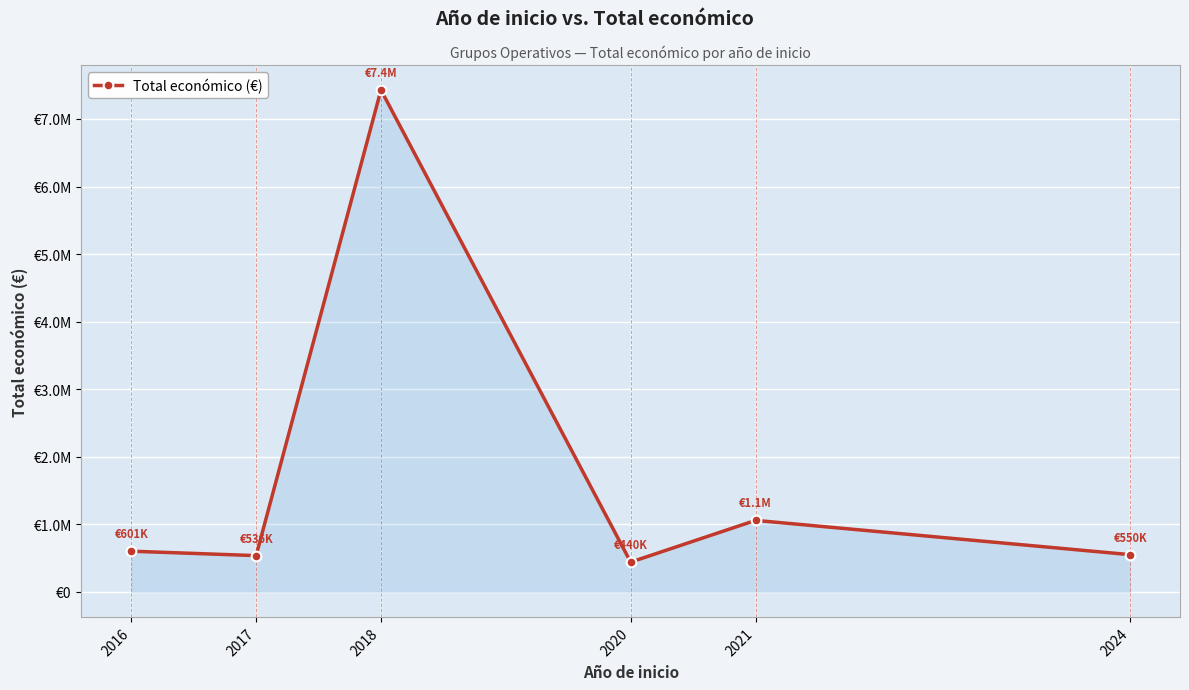

How many interior local peaks (higher than both neighbors) does the data have?

2